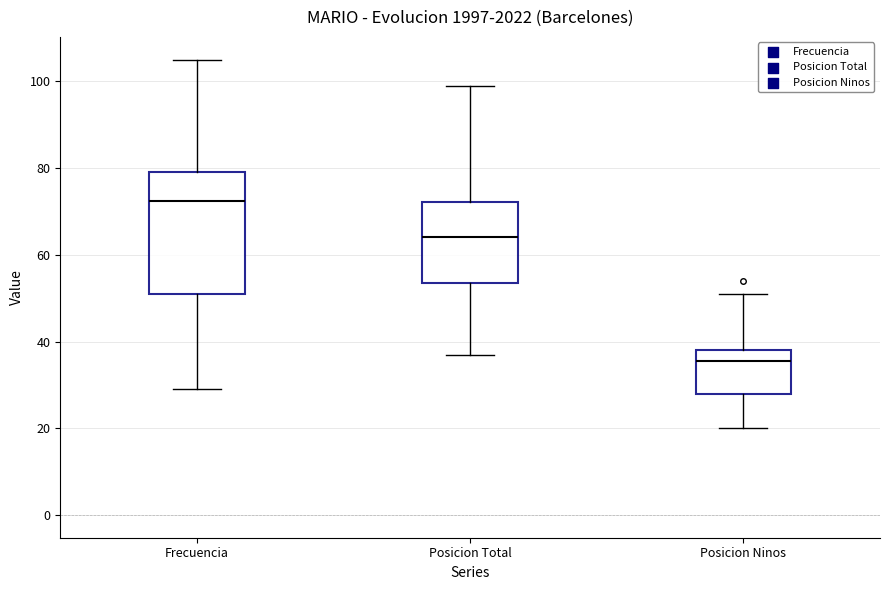

Reading left to right, transcribe this box plot: for each box, give where its median line is, the range the box spans, and where its two whiskers end, as read against the y-axis. The values are not printed on the chart, so give them approximately, as read against the axis.

Frecuencia: median 72, box 52 to 80, whiskers 30 to 106
Posicion Total: median 64, box 54 to 72, whiskers 38 to 100
Posicion Ninos: median 36, box 28 to 38, whiskers 20 to 52